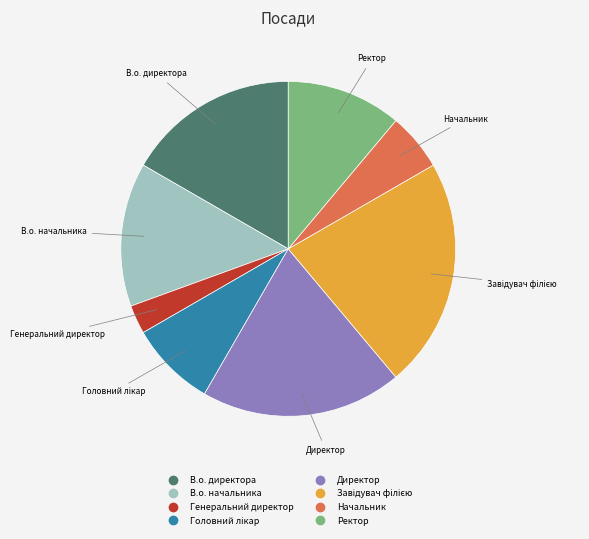

Is there a majority slice in this chart?

No